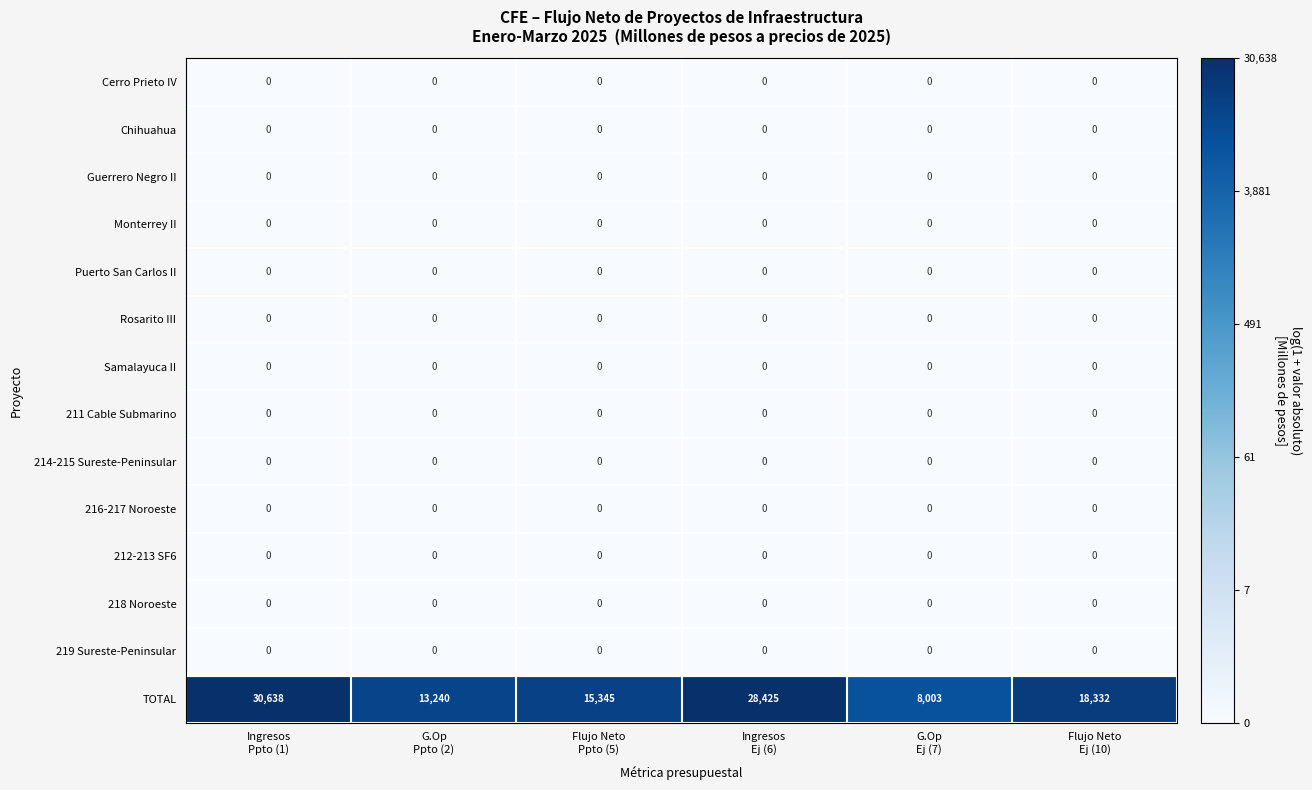

At how many categories does at least one series exceed 8355?

5